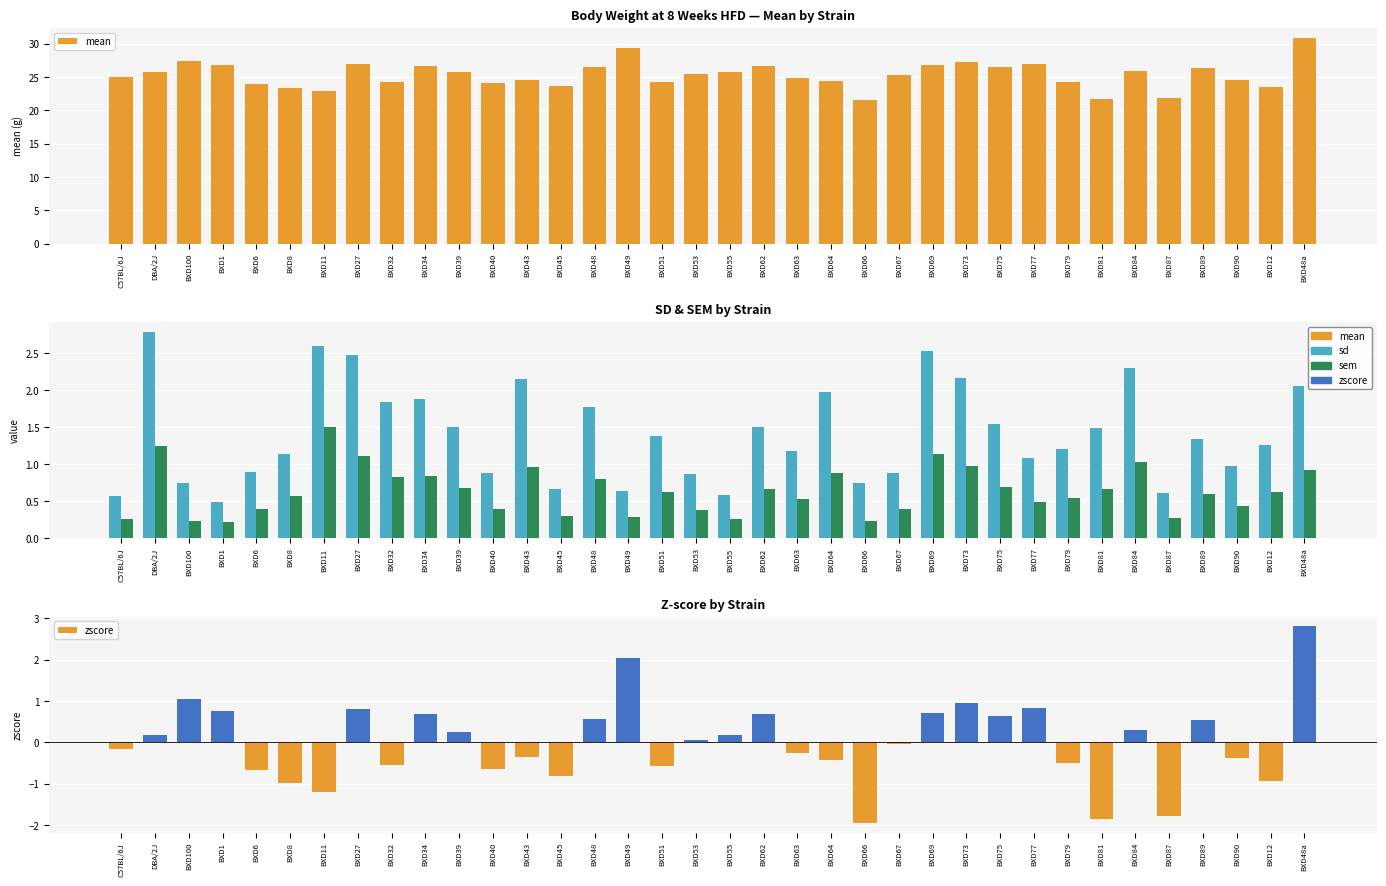

At which category is the sum across all series the highest?

BXD48a